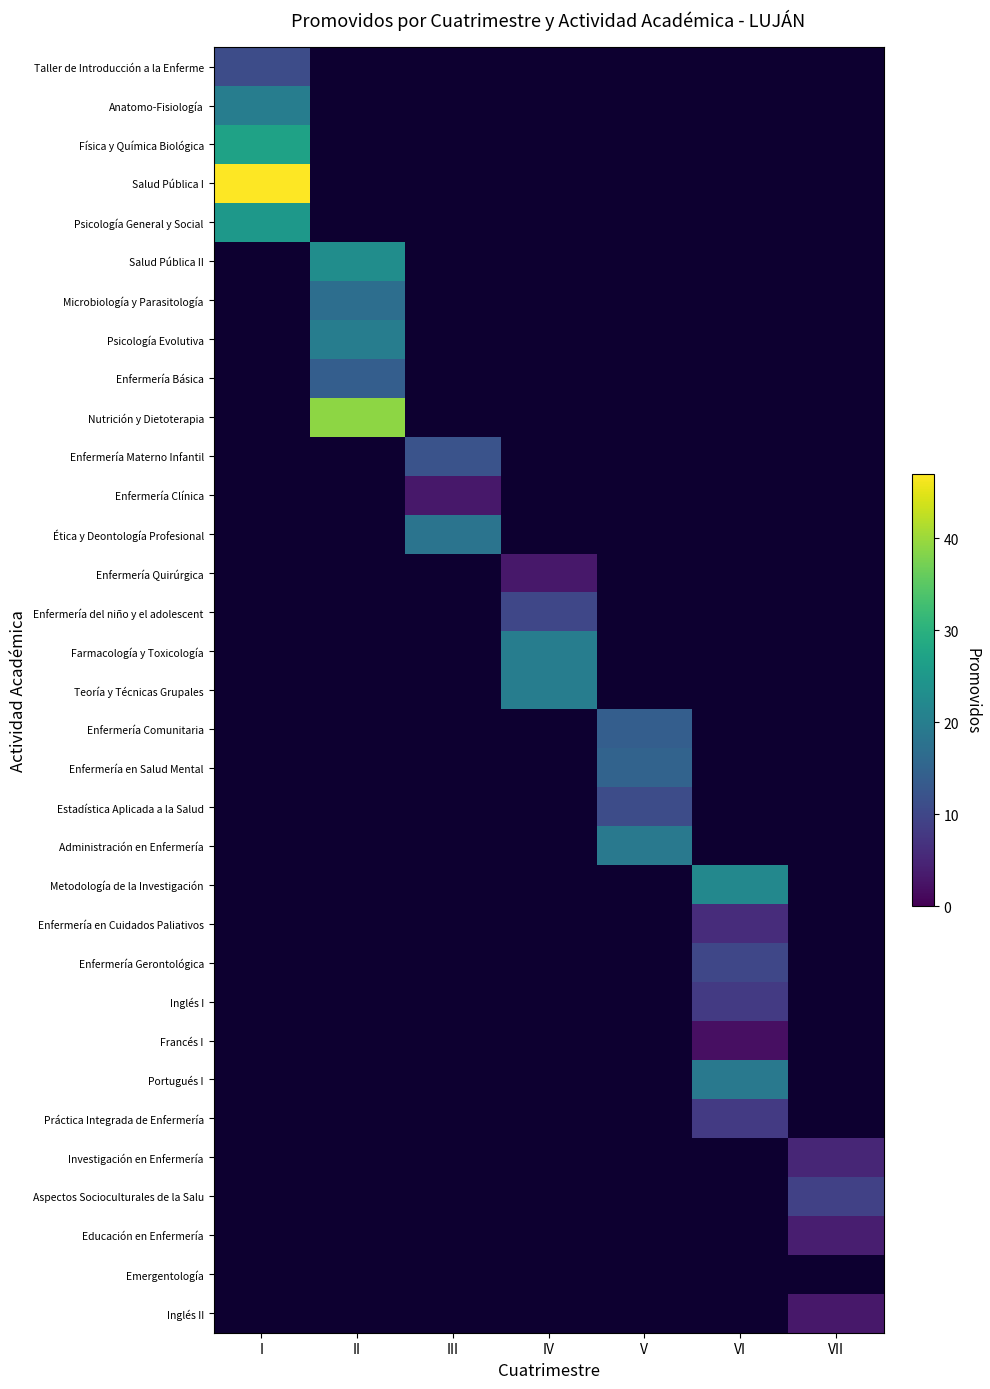

What is the greatest value displayed?

47.0